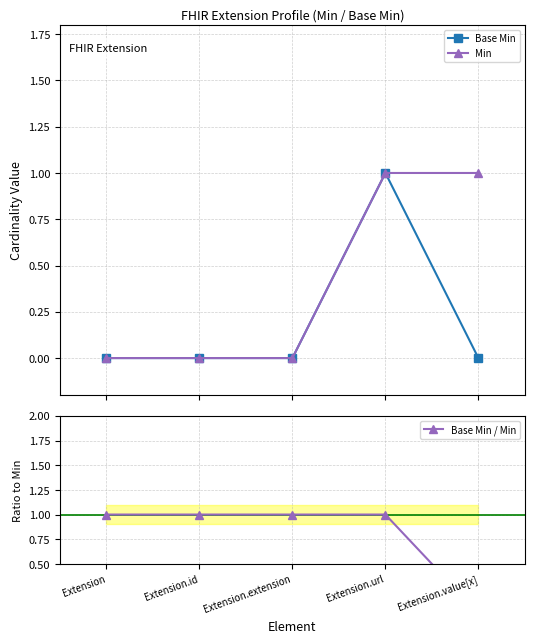

Rank the series by their average value, from highest to lowest.

Base Min / Min, Min, Base Min